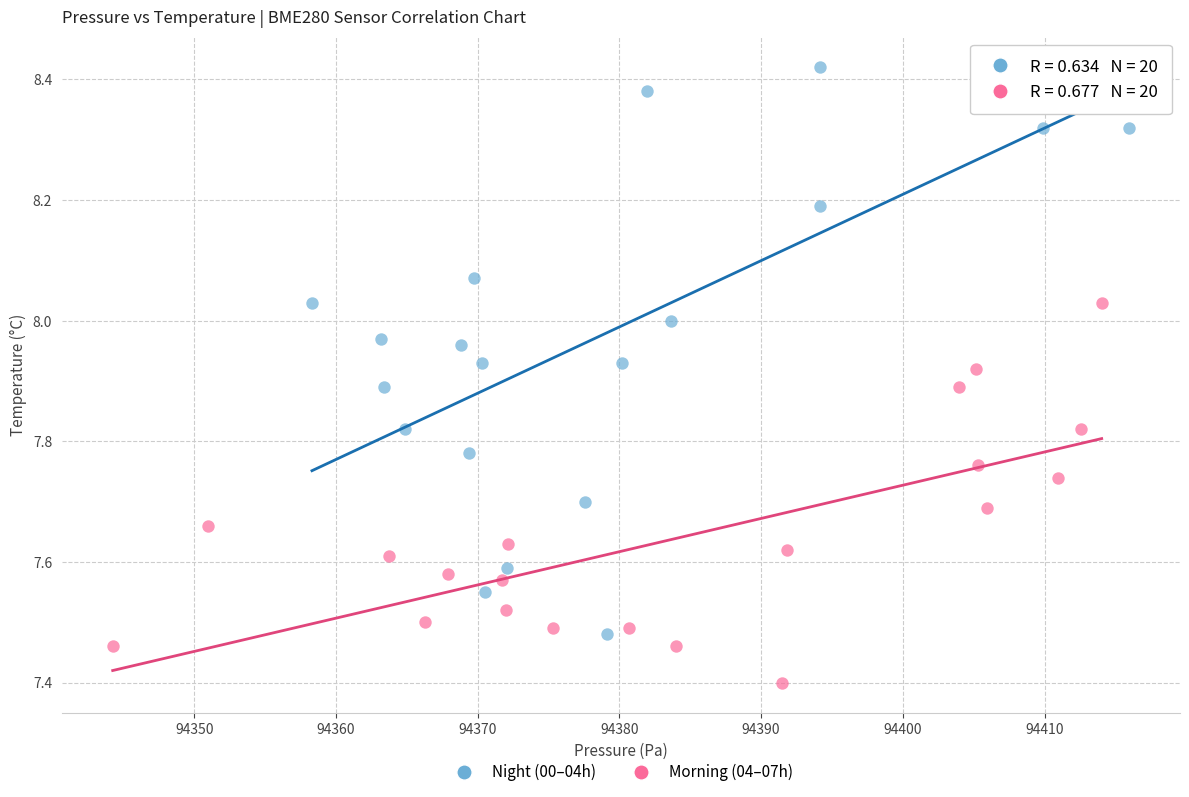

Which series has the largest Y range (max minus min)?

Night (00–04h)